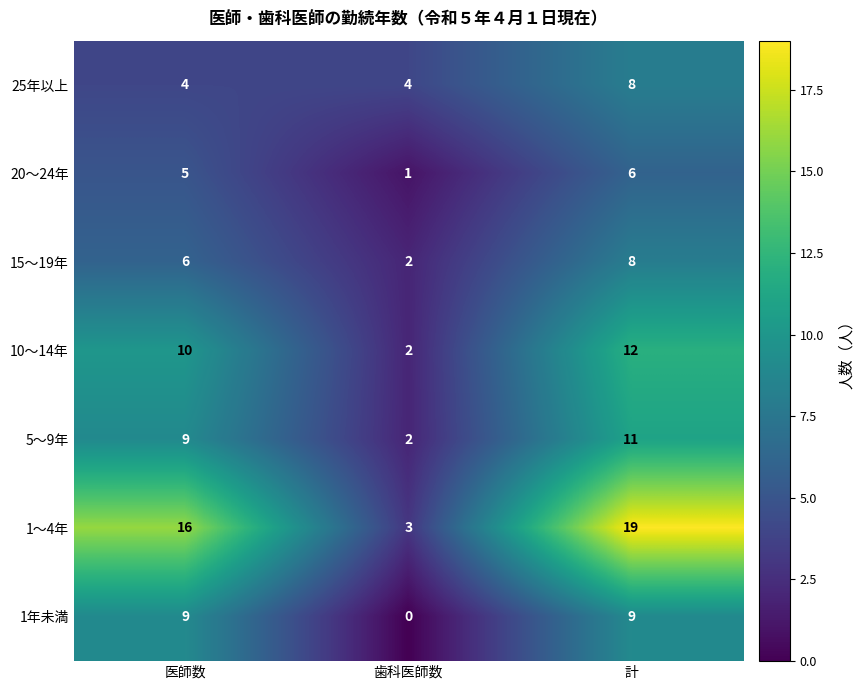

What is the sum of the 25年以上 values at 医師数 and 歯科医師数?

8